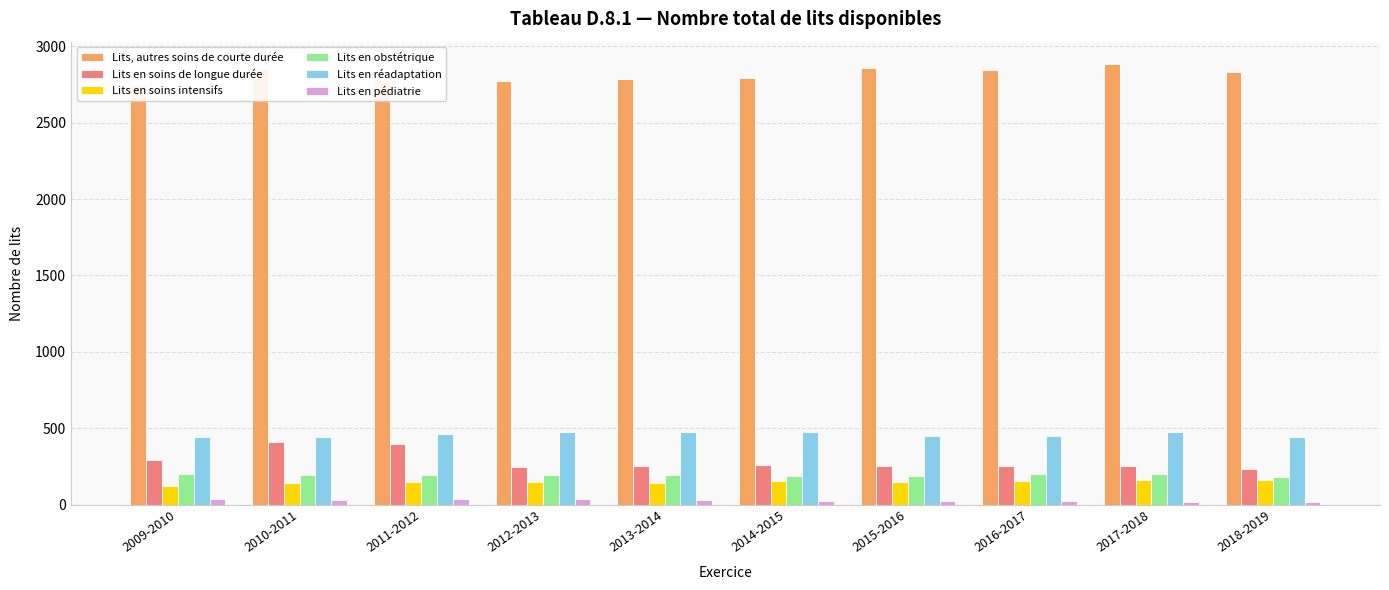

True or false: Lits en soins intensifs has a value of 44 at 2014-2015.

False